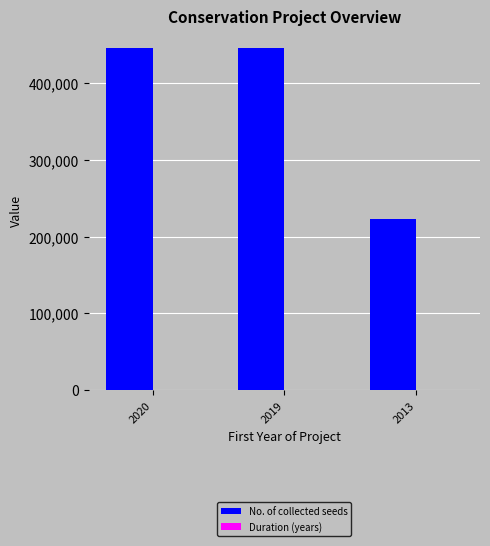

Which series has the largest total across all categories?

No. of collected seeds